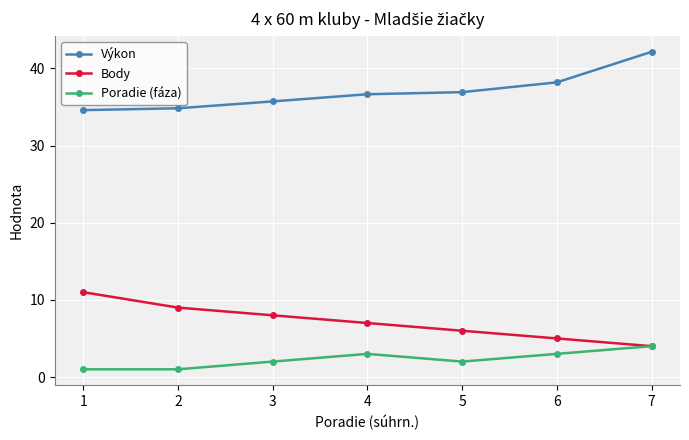

At which label is Body closest to 7?

4